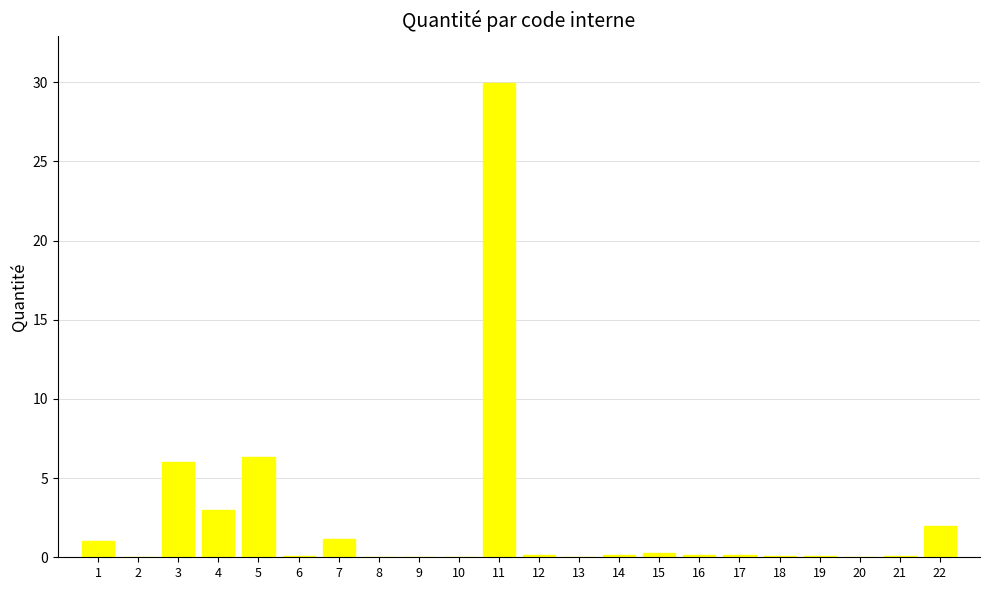

What is the greatest value displayed?

29.9